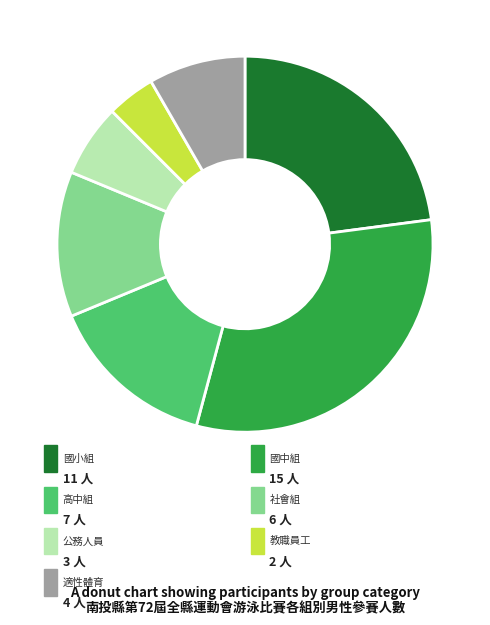

Rank the categories by value from lowest to highest.

教職員工, 公務人員, 適性體育, 社會組, 高中組, 國小組, 國中組